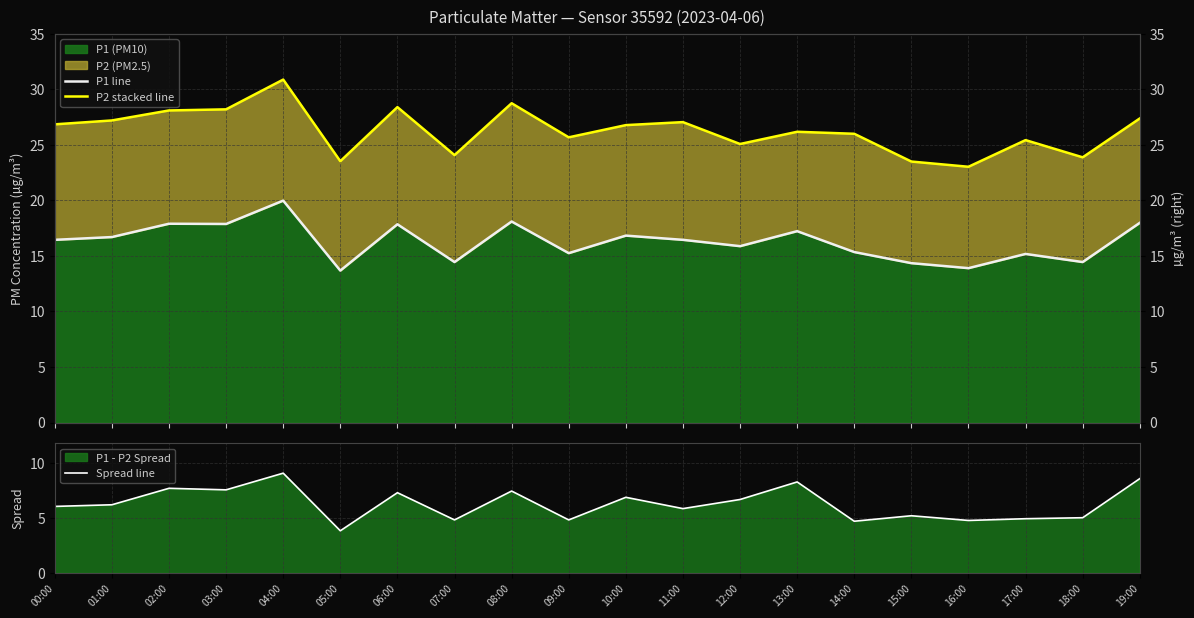

True or false: Spread line has more than 1 points higher than both neighbors.

True